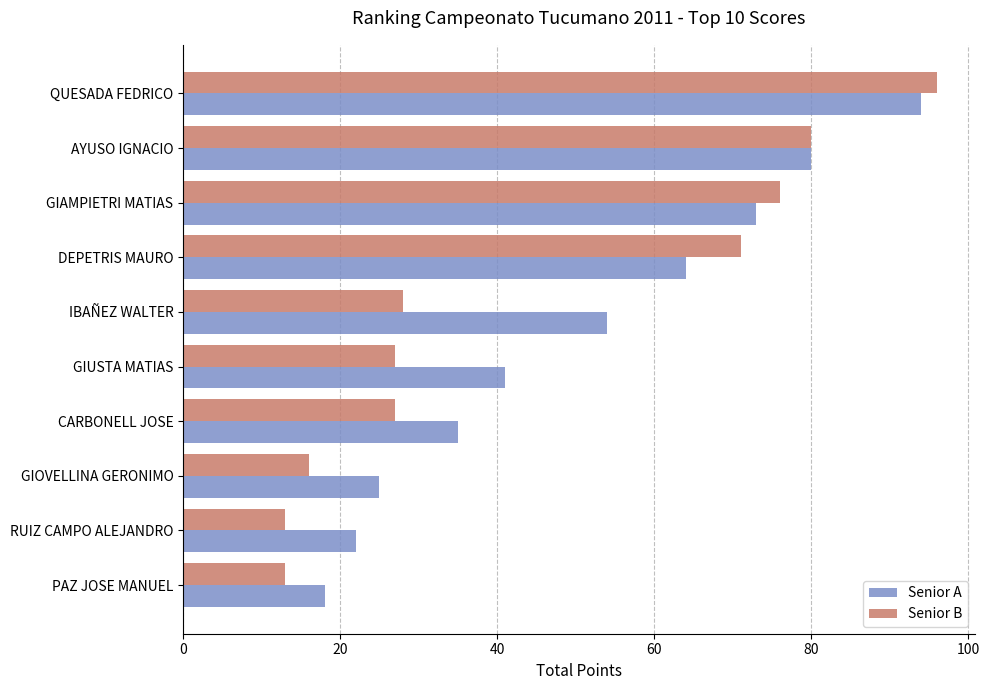

Which series has the largest range (max minus min)?

Senior B